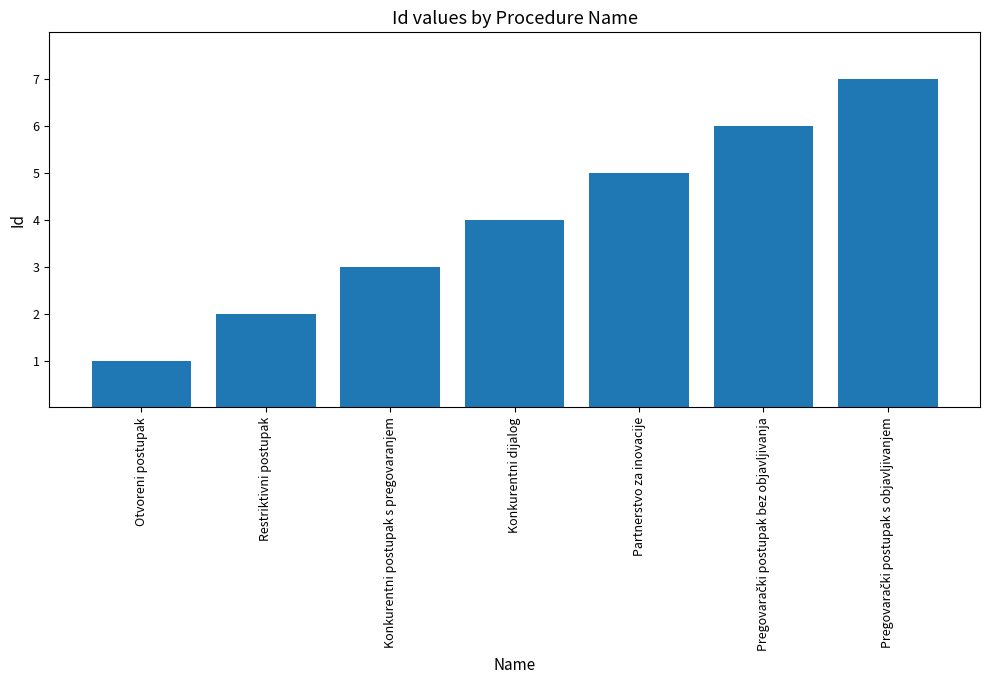

Which category has the lowest value across all series?

Otvoreni postupak